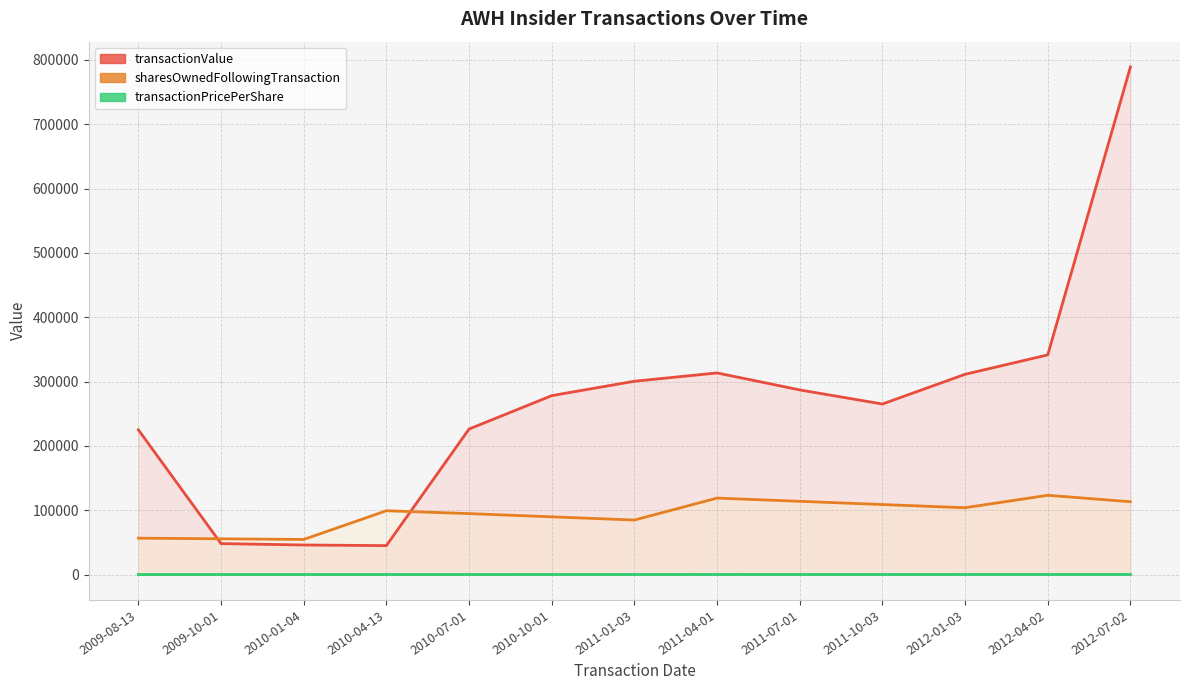

At how many categories does at least one series exceed 786233?

1